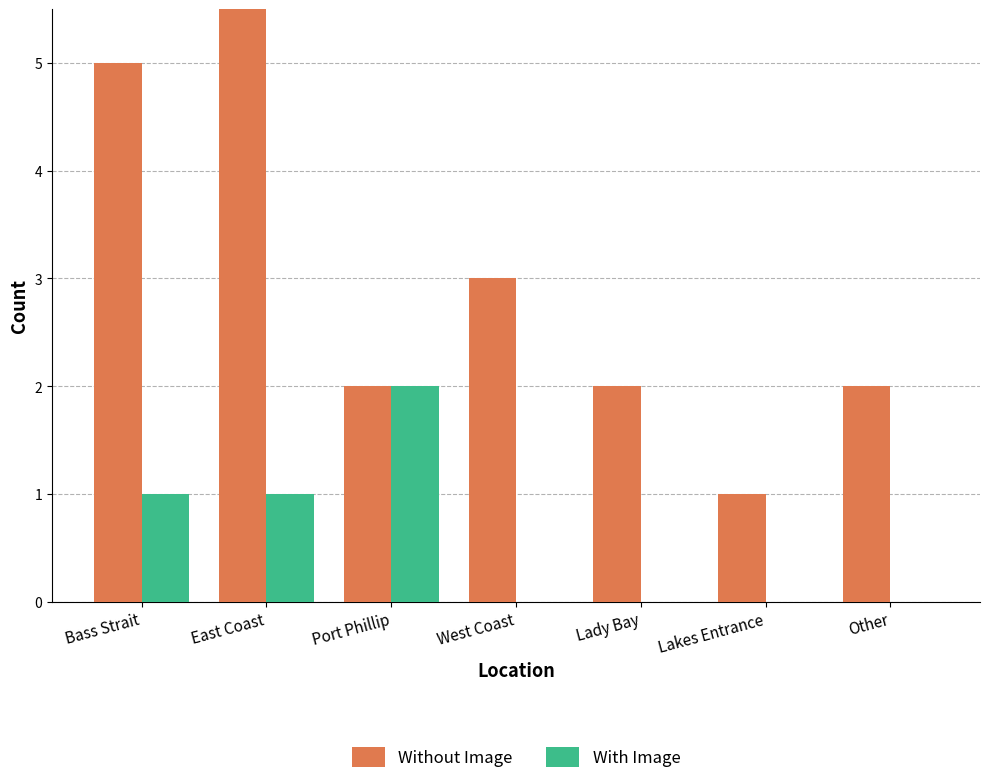

The value of Without Image at Lakes Entrance is 0. True or false?

False